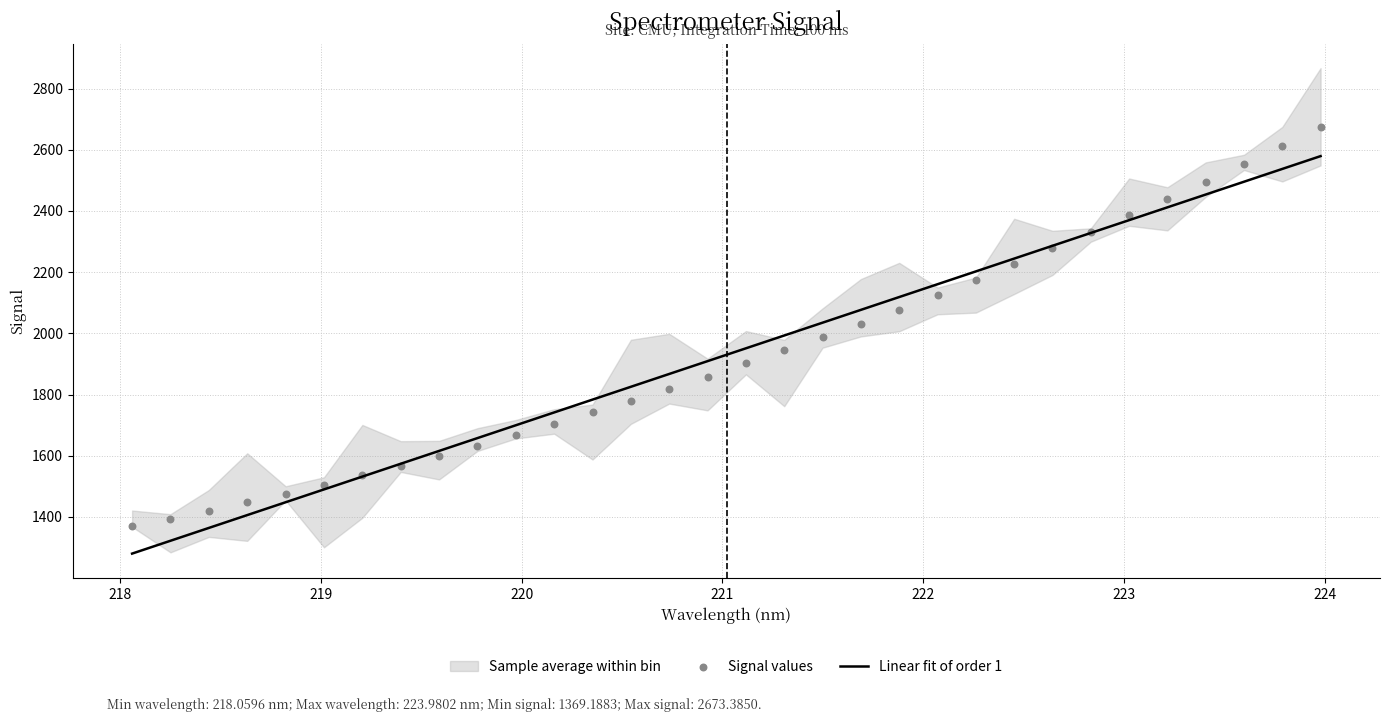

Which series has the widest spread of Y values?

Signal values